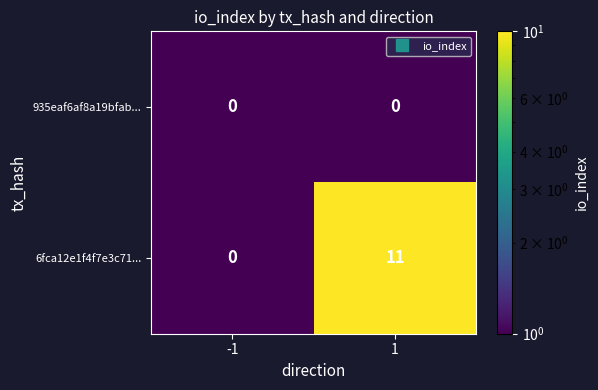

At 1, list the series in order from smallest to largest.

935eaf6af8a19bfab..., 6fca12e1f4f7e3c71...